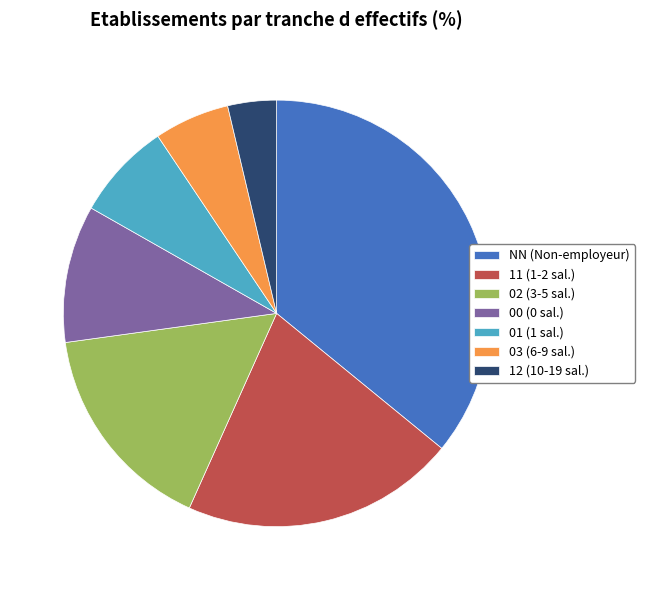

The 00 slice represents 24% of the pie. True or false?

False